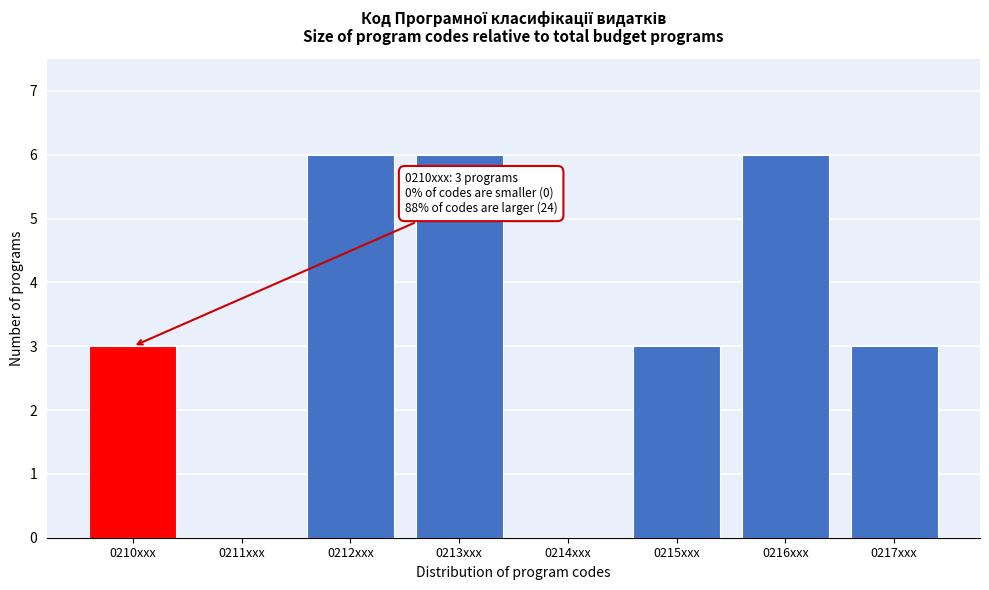

Reading right to left, extract all data points from this chart.

0217xxx=3	0216xxx=6	0215xxx=3	0214xxx=0	0213xxx=6	0212xxx=6	0211xxx=0	0210xxx=3